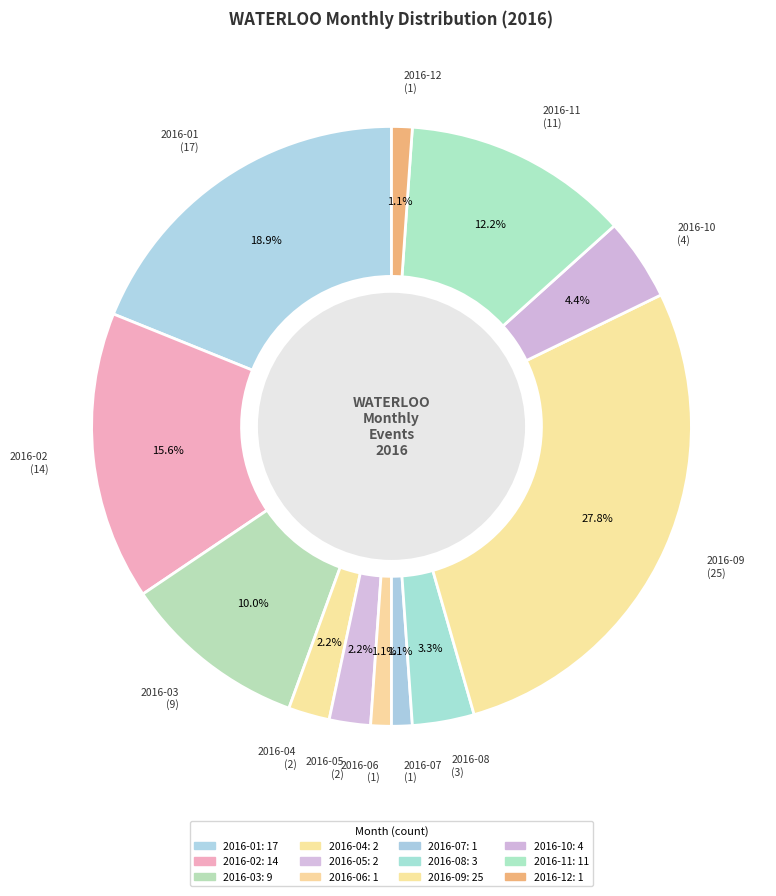

To the nearest percent, what portion does 2016-08 represent?

3%